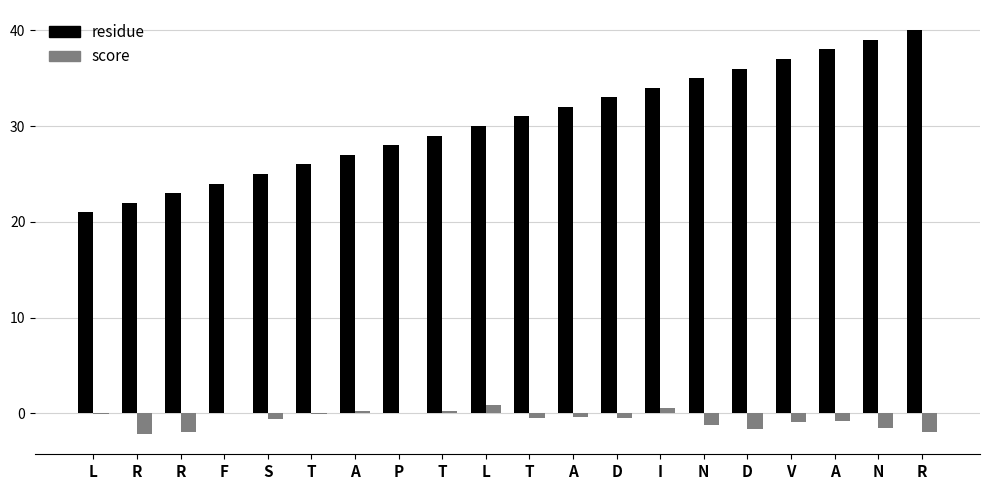

How many groups of bars are there?

20